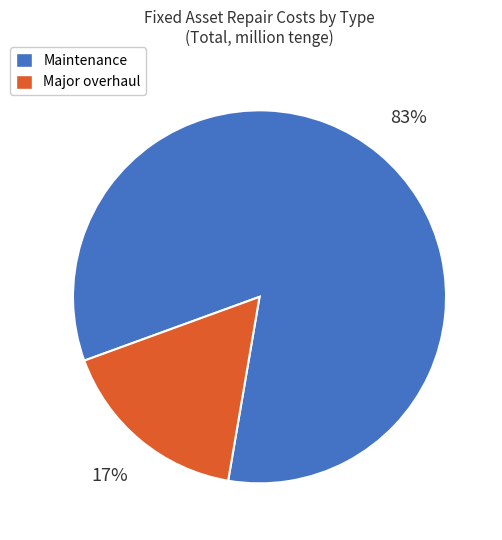

Count the number of slices in the pie.

2